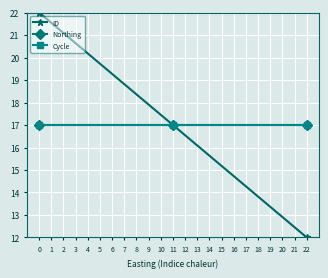

What is the minimum value for Northing?

17